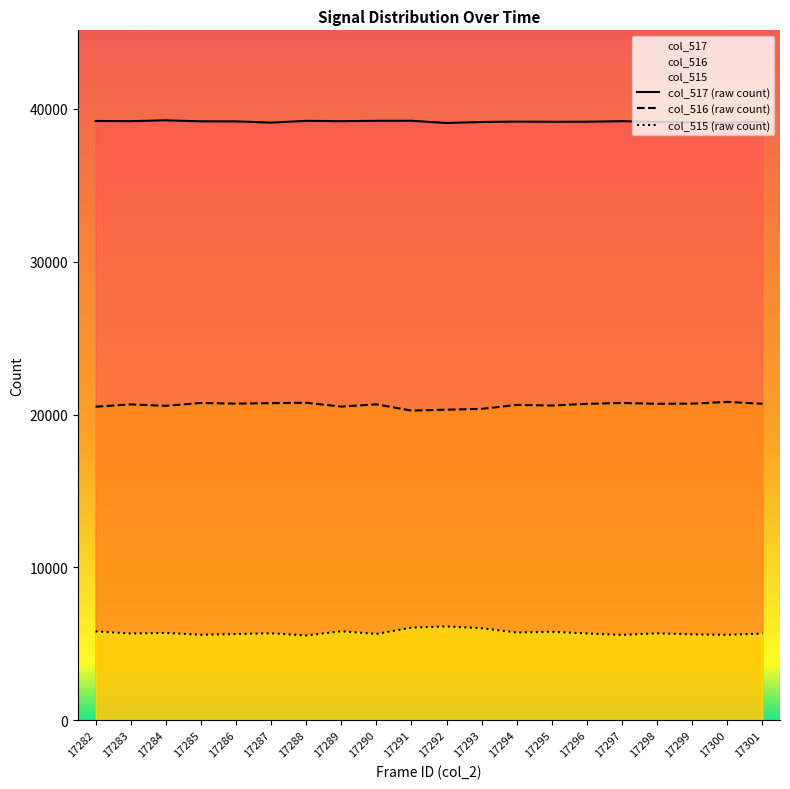

Is the value of col_516 (raw count) at 17283 greater than the value of col_515 (raw count) at 17283?

Yes